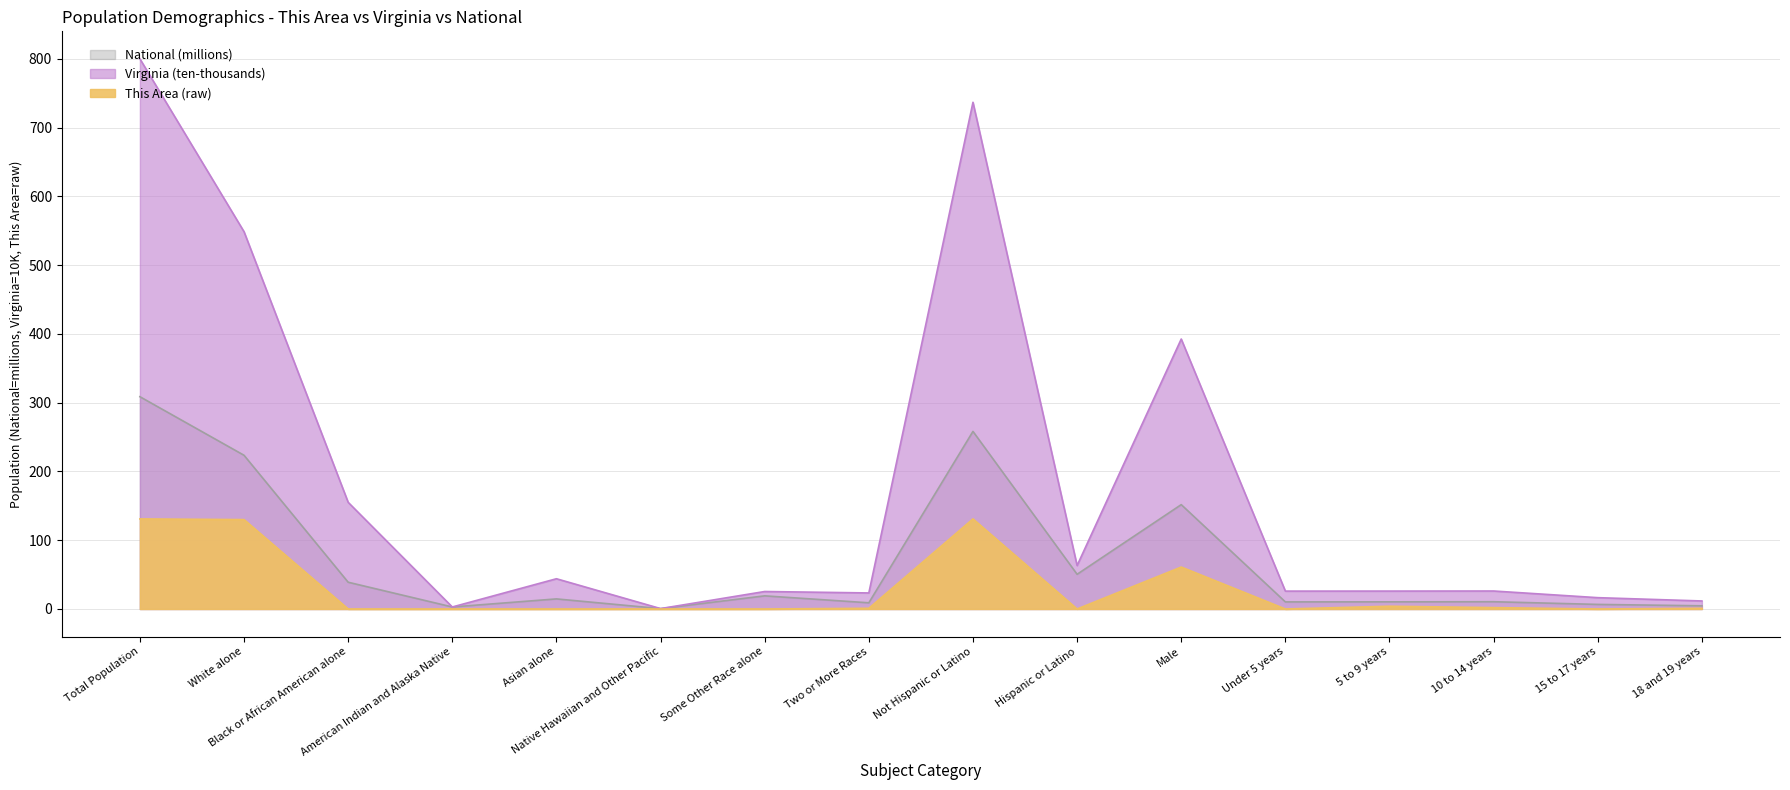

How many data points in Virginia are above 26?

10